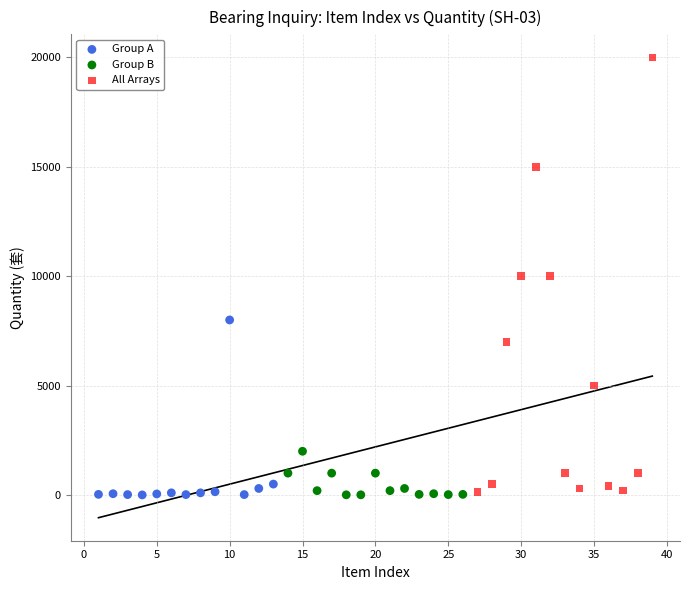

Which series contains the highest Y value?

All Arrays